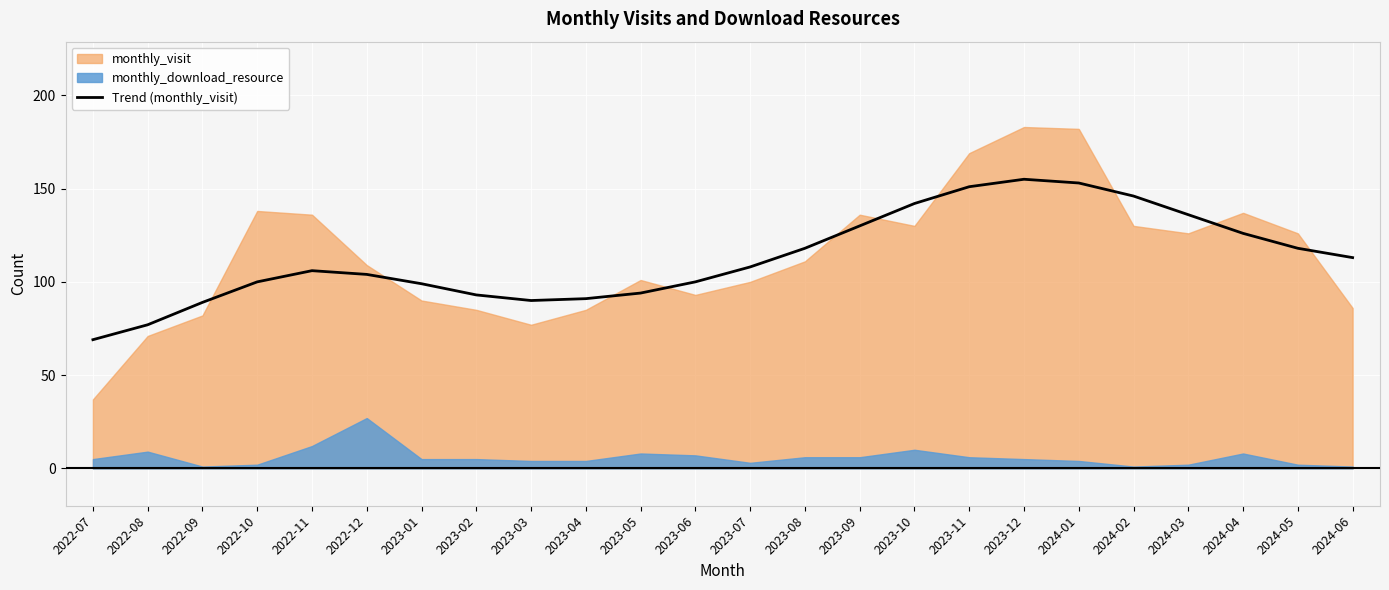

True or false: there are more than 0 points higher than both neighbors.

True